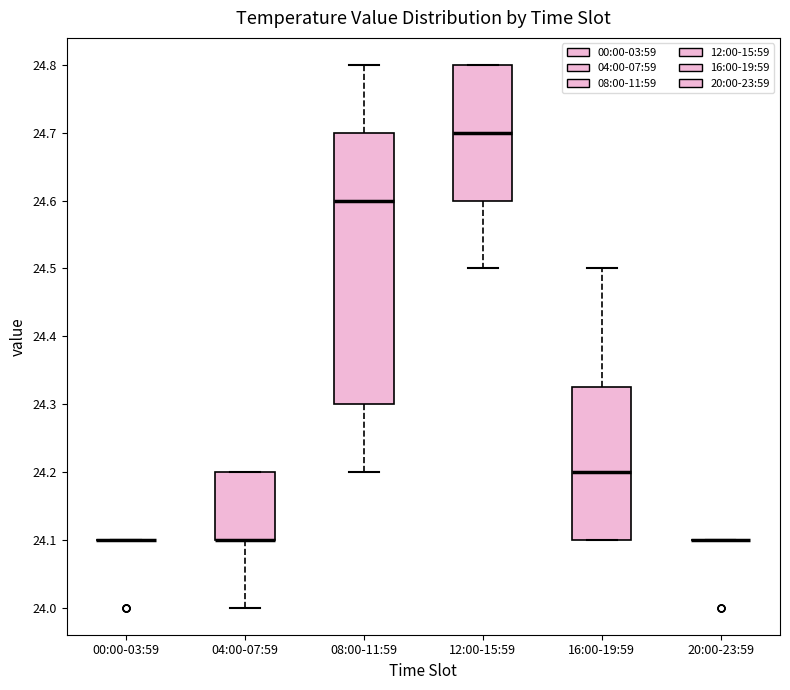

Comparing the boxes themselves (not the whiskers), which one is the tallest?

08:00-11:59